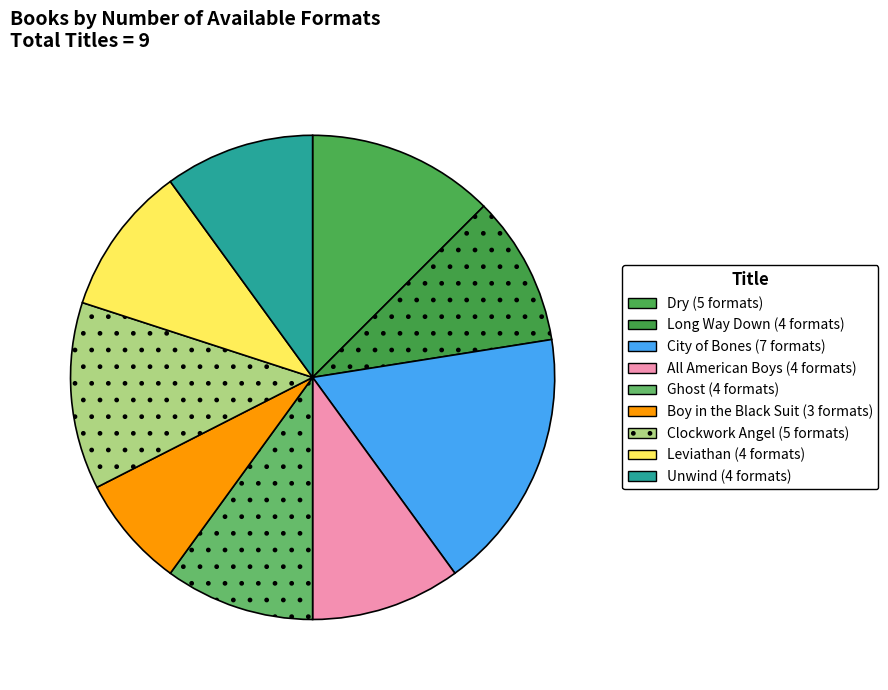

Approximately how many times larger is the value at Unwind compared to City of Bones?

0.6